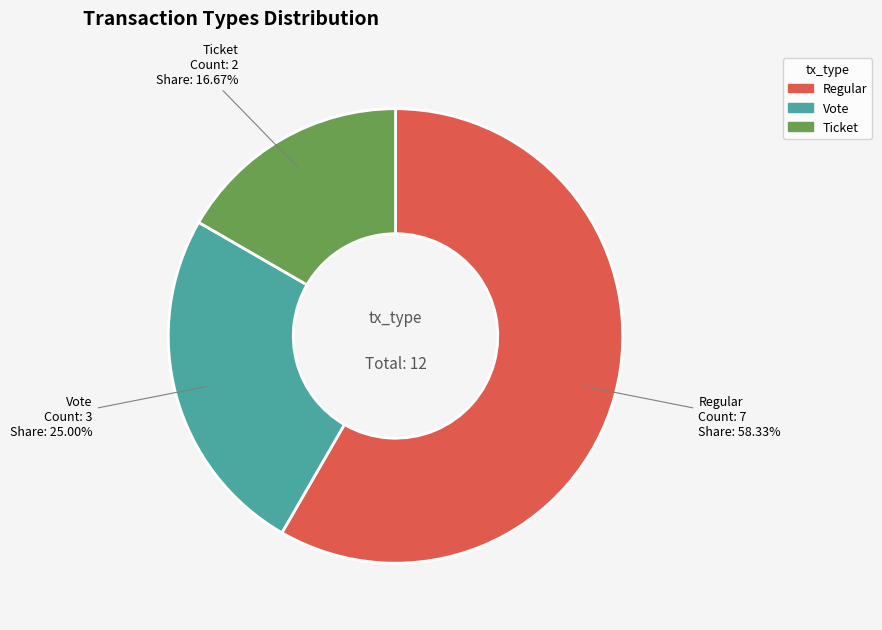

Is there any slice that represents more than half of the pie?

Yes